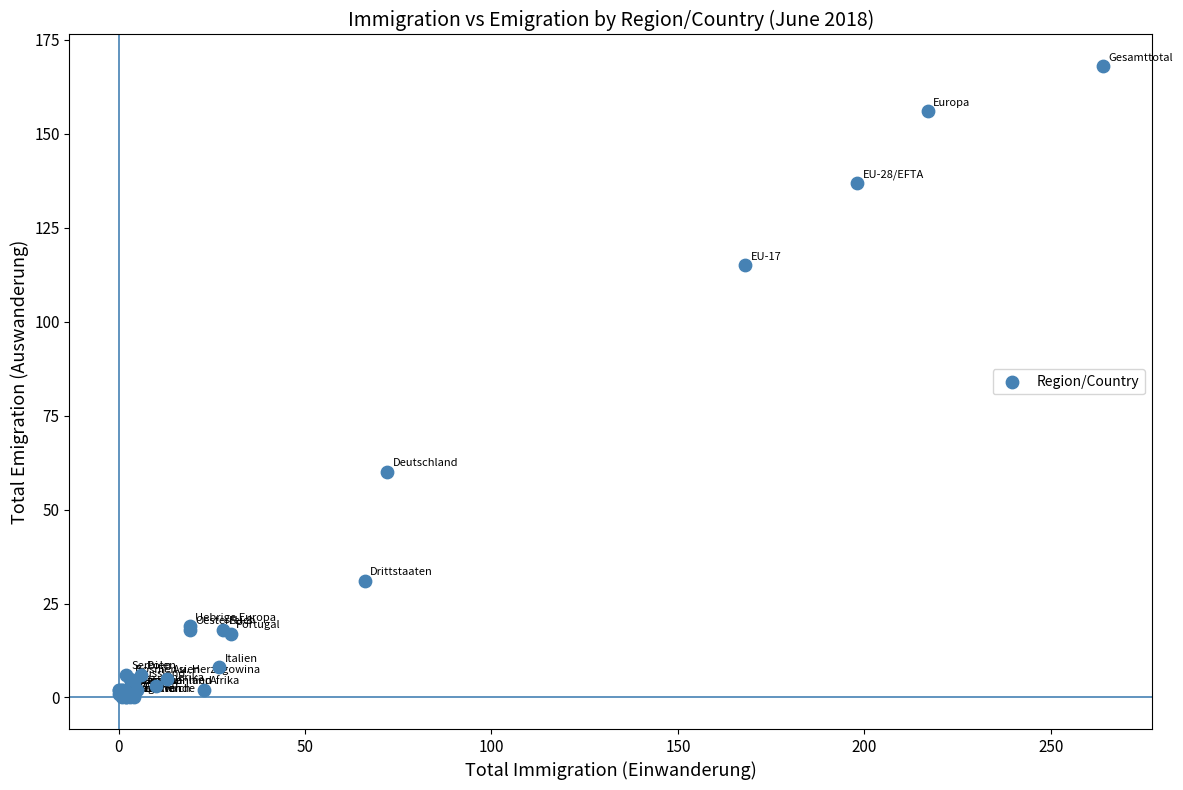

What Y value in the scatter plot is closest to 84?

60